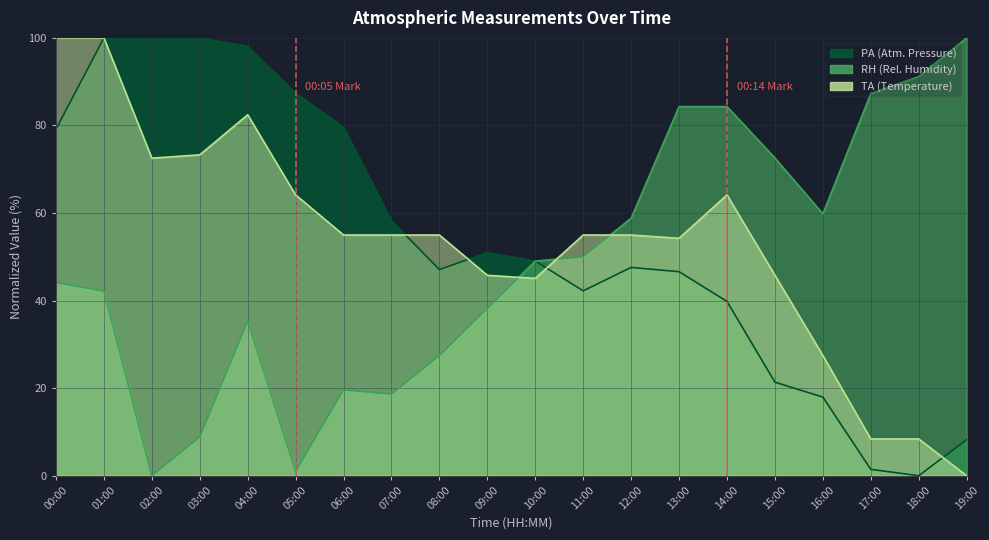

How many intersections are there between RH and TA?

3